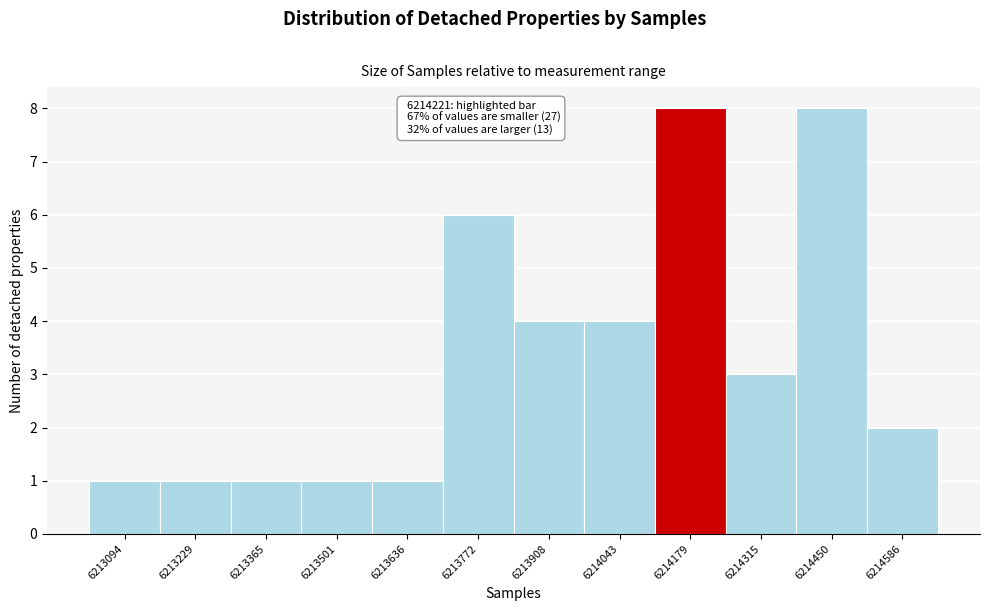

Reading left to right, transcribe all the data shown in this chart.

1	1	1	1	1	6	4	4	8	3	8	2